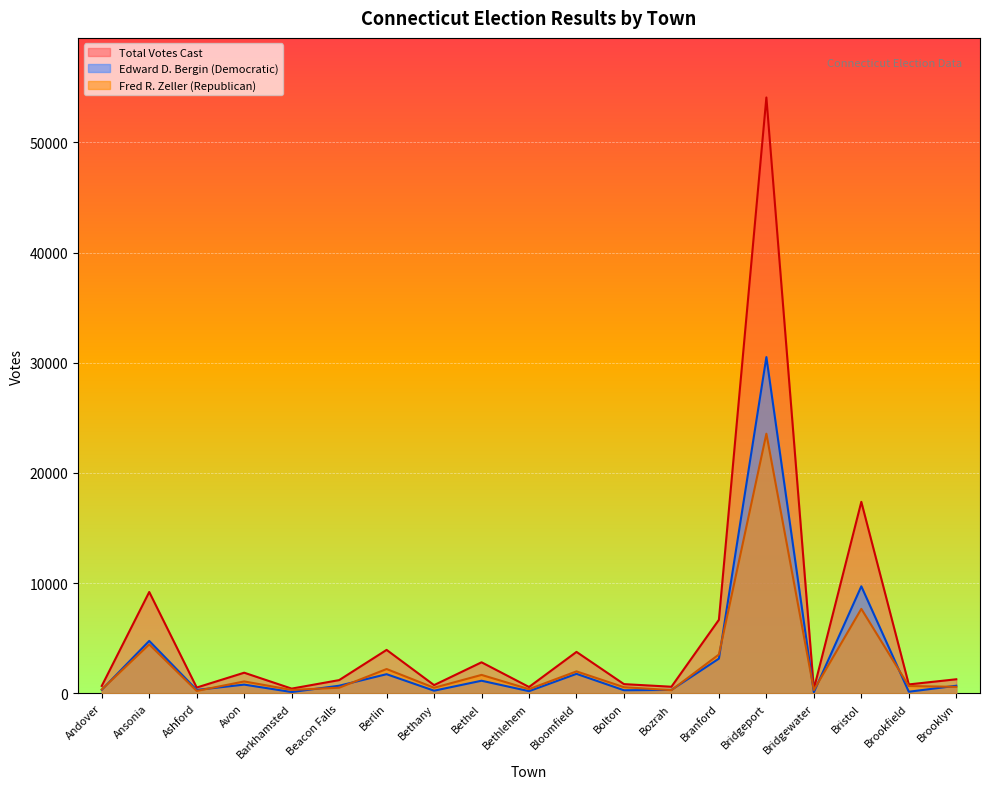

Reading left to right, extract all data points from this chart.

Republican: Andover=352	Ansonia=4441	Ashford=217	Avon=1080	Barkhamsted=311	Beacon Falls=509	Berlin=2206	Bethany=507	Bethel=1673	Bethlehem=380	Bloomfield=1993	Bolton=557	Bozrah=289	Branford=3525	Bridgeport=23565	Bridgewater=301	Bristol=7666	Brookfield=665	Brooklyn=587
Democratic: Andover=321	Ansonia=4758	Ashford=309	Avon=792	Barkhamsted=117	Beacon Falls=691	Berlin=1737	Bethany=240	Bethel=1144	Bethlehem=197	Bloomfield=1768	Bolton=279	Bozrah=310	Branford=3151	Bridgeport=30519	Bridgewater=99	Bristol=9715	Brookfield=144	Brooklyn=689
Total: Andover=673	Ansonia=9199	Ashford=526	Avon=1872	Barkhamsted=428	Beacon Falls=1200	Berlin=3943	Bethany=747	Bethel=2817	Bethlehem=577	Bloomfield=3761	Bolton=836	Bozrah=599	Branford=6676	Bridgeport=54084	Bridgewater=400	Bristol=17381	Brookfield=809	Brooklyn=1276